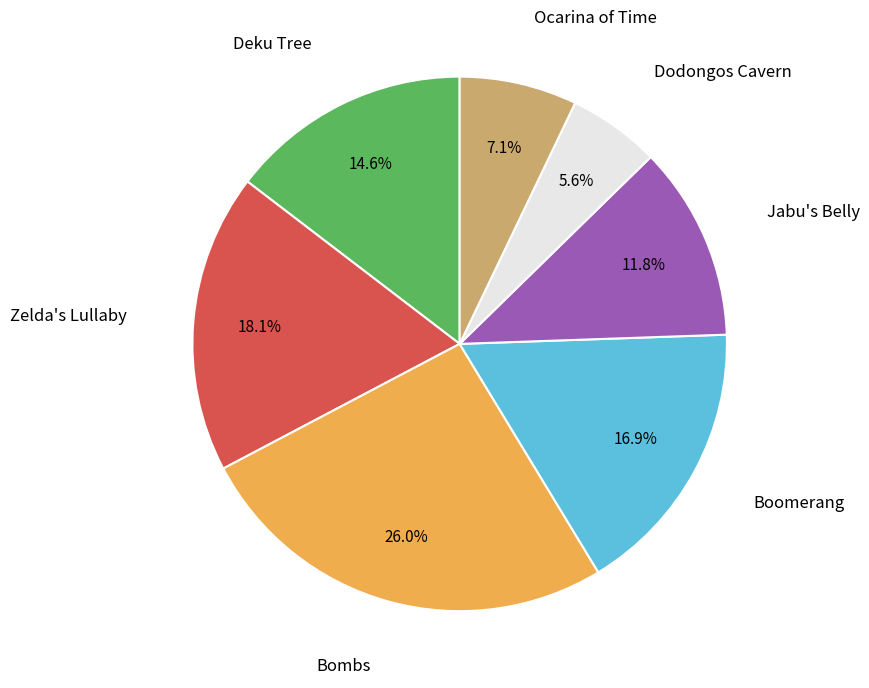

Is there a majority slice in this chart?

No